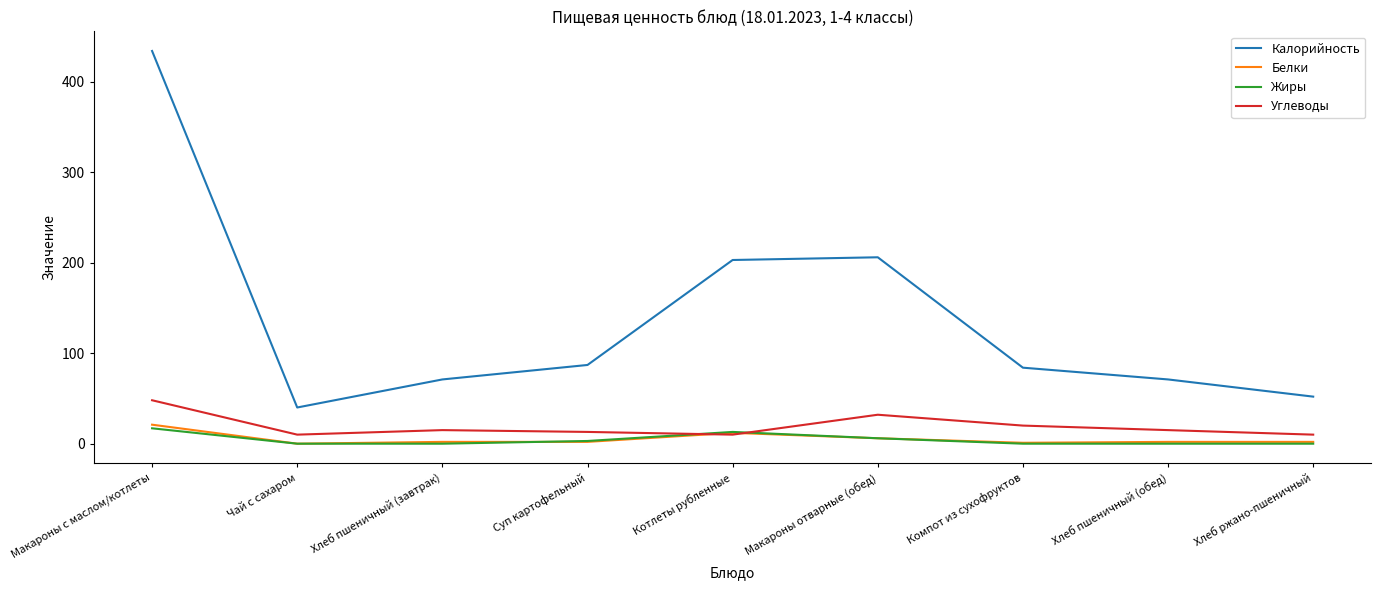

What are all the series names shown in the legend?

Калорийность, Белки, Жиры, Углеводы